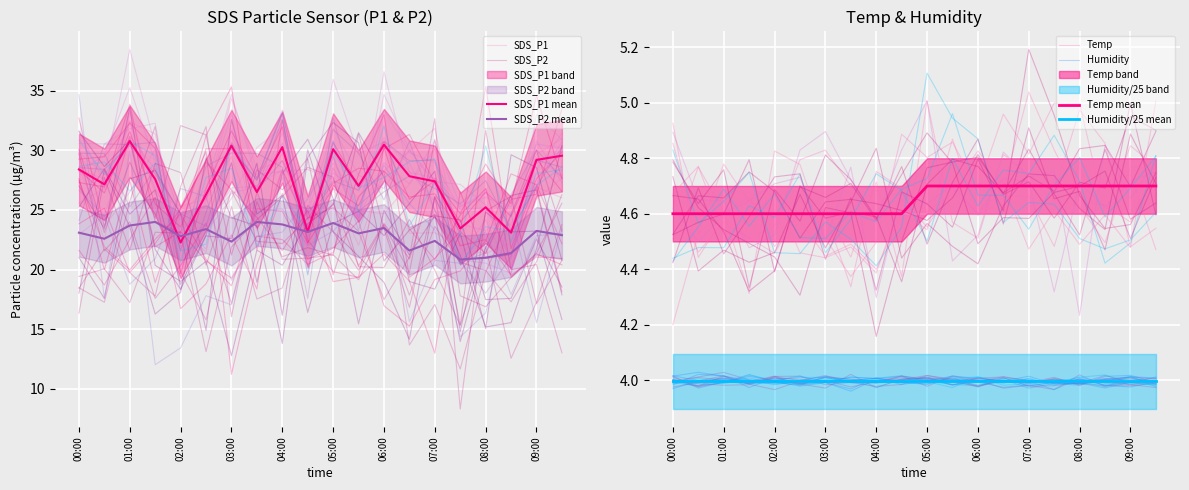

What is the label of the 6th point from the left?

02:30